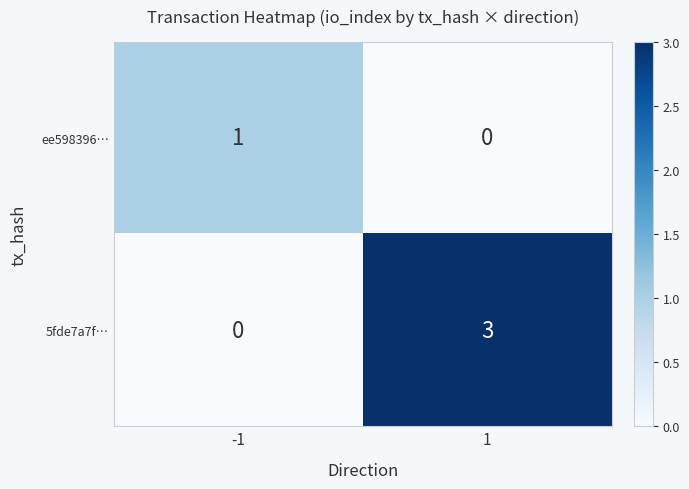

List the series in order of their peak value, lowest first.

ee598396…, 5fde7a7f…